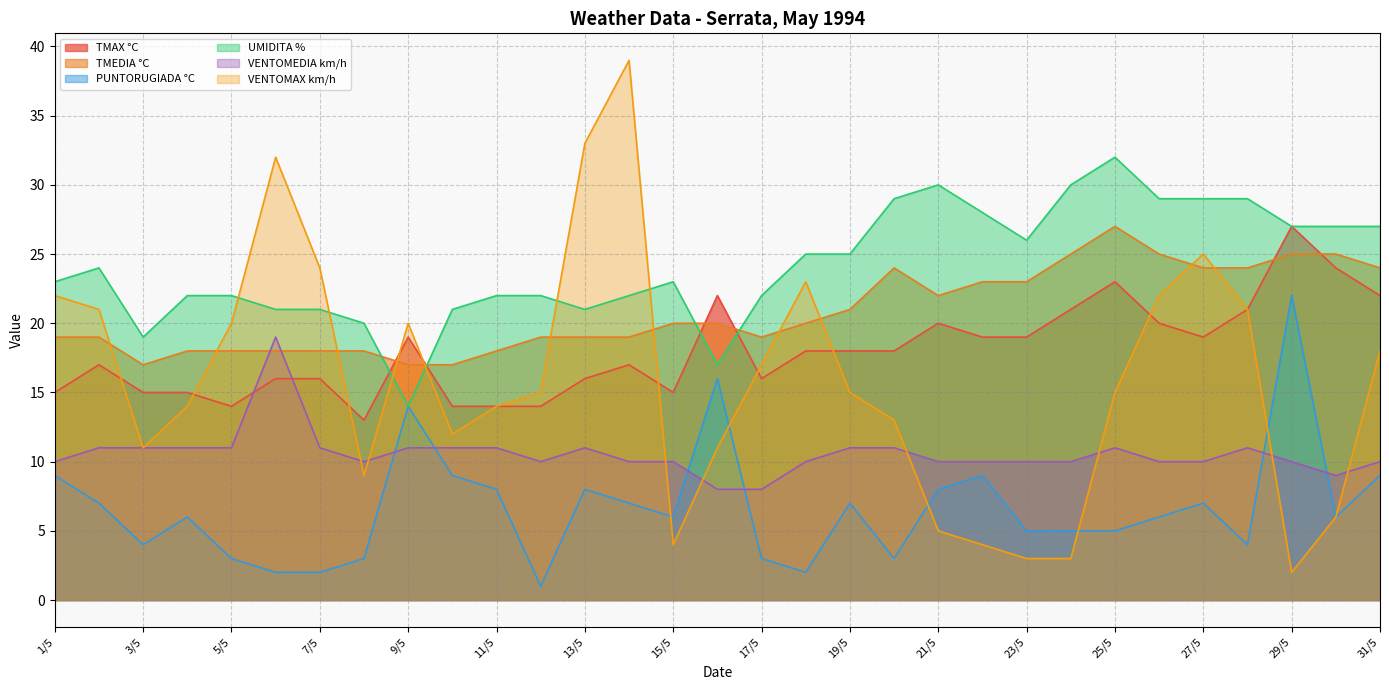

Does the chart display data point markers on the line(s)?

No